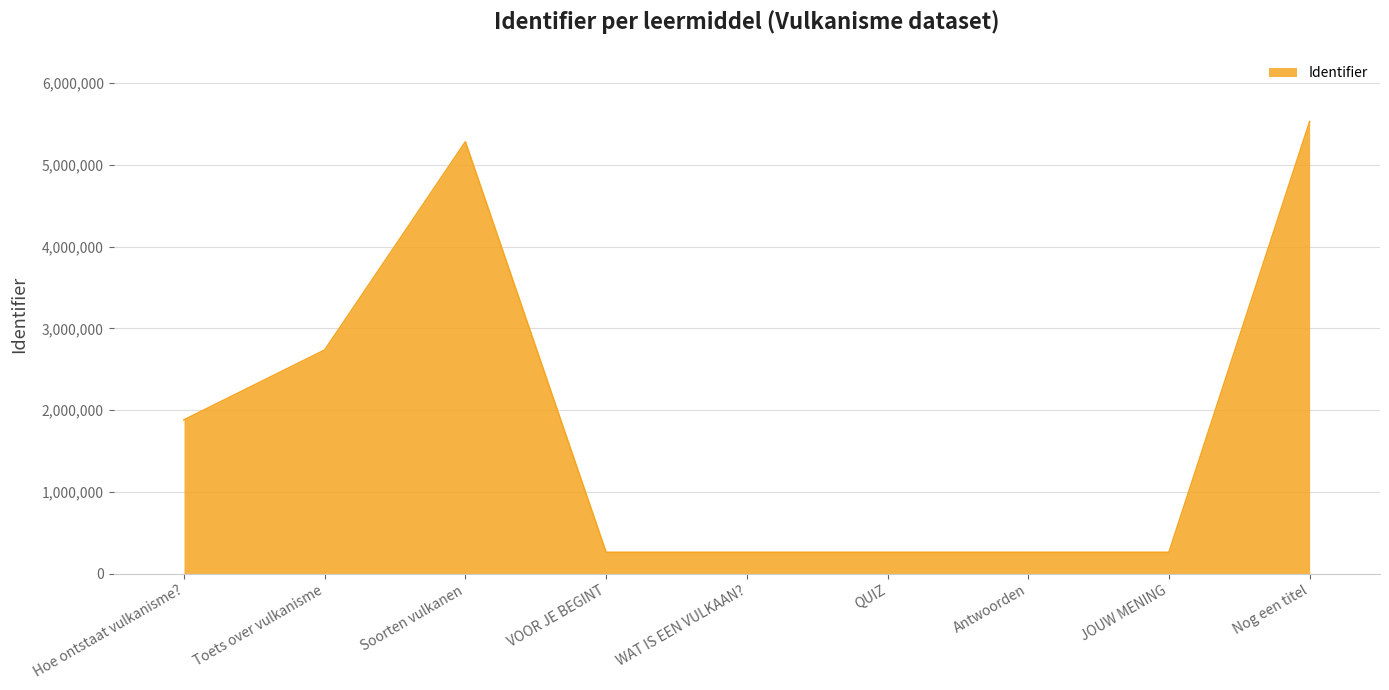

What is the sum of all values?

16738519